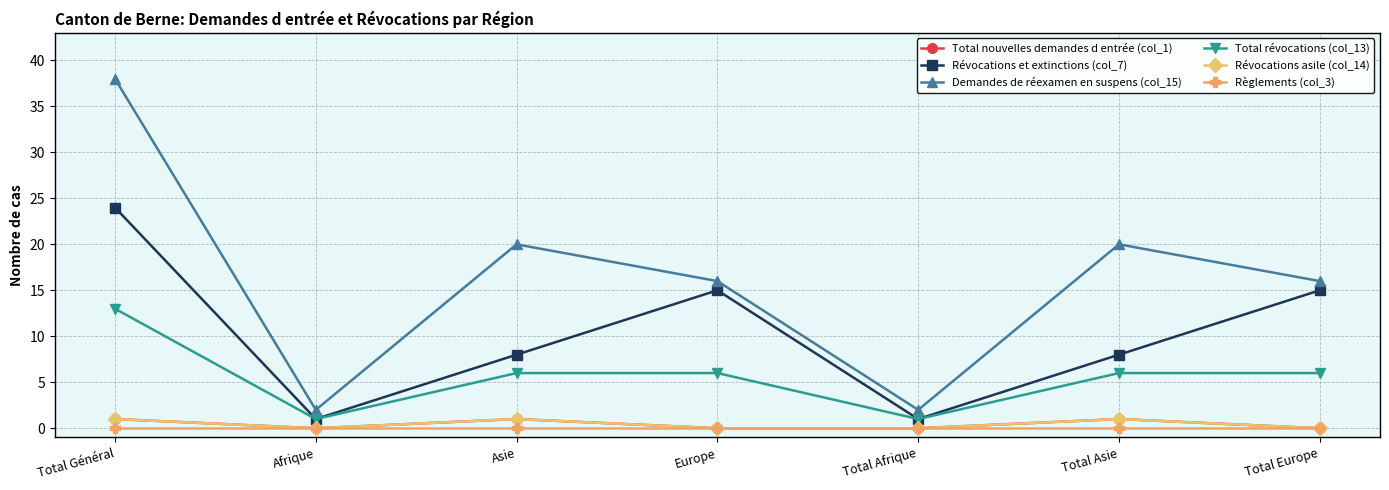

At how many categories does at least one series exceed 12?

5